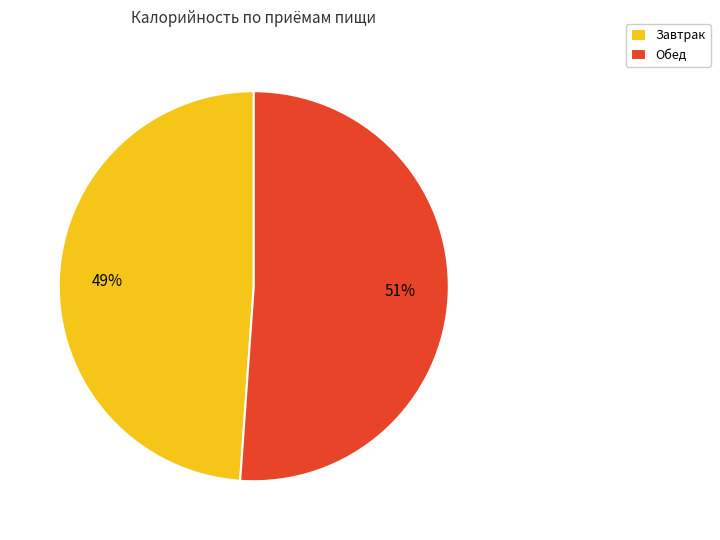

Between Обед and Завтрак, which is larger?

Обед